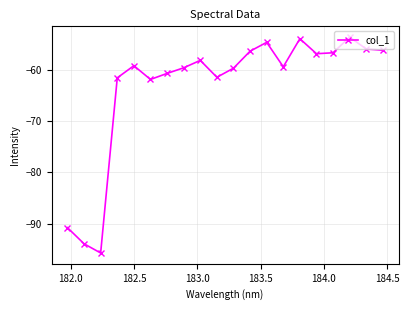

Count the number of categories in the chart.

20